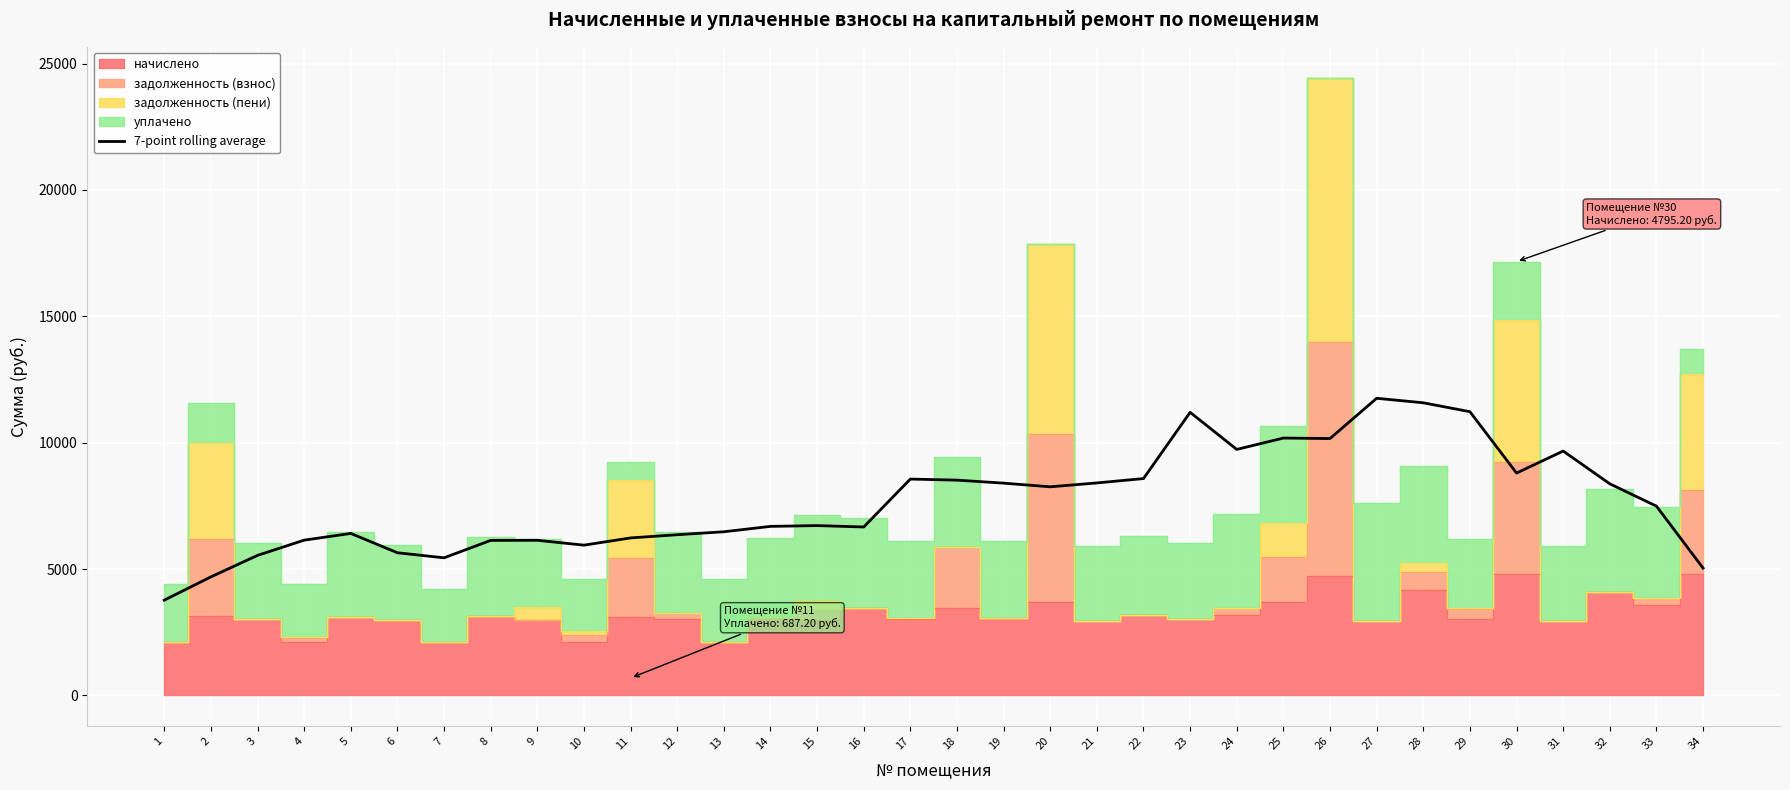

What is the lowest value of the 7-point rolling average series?

3767.4